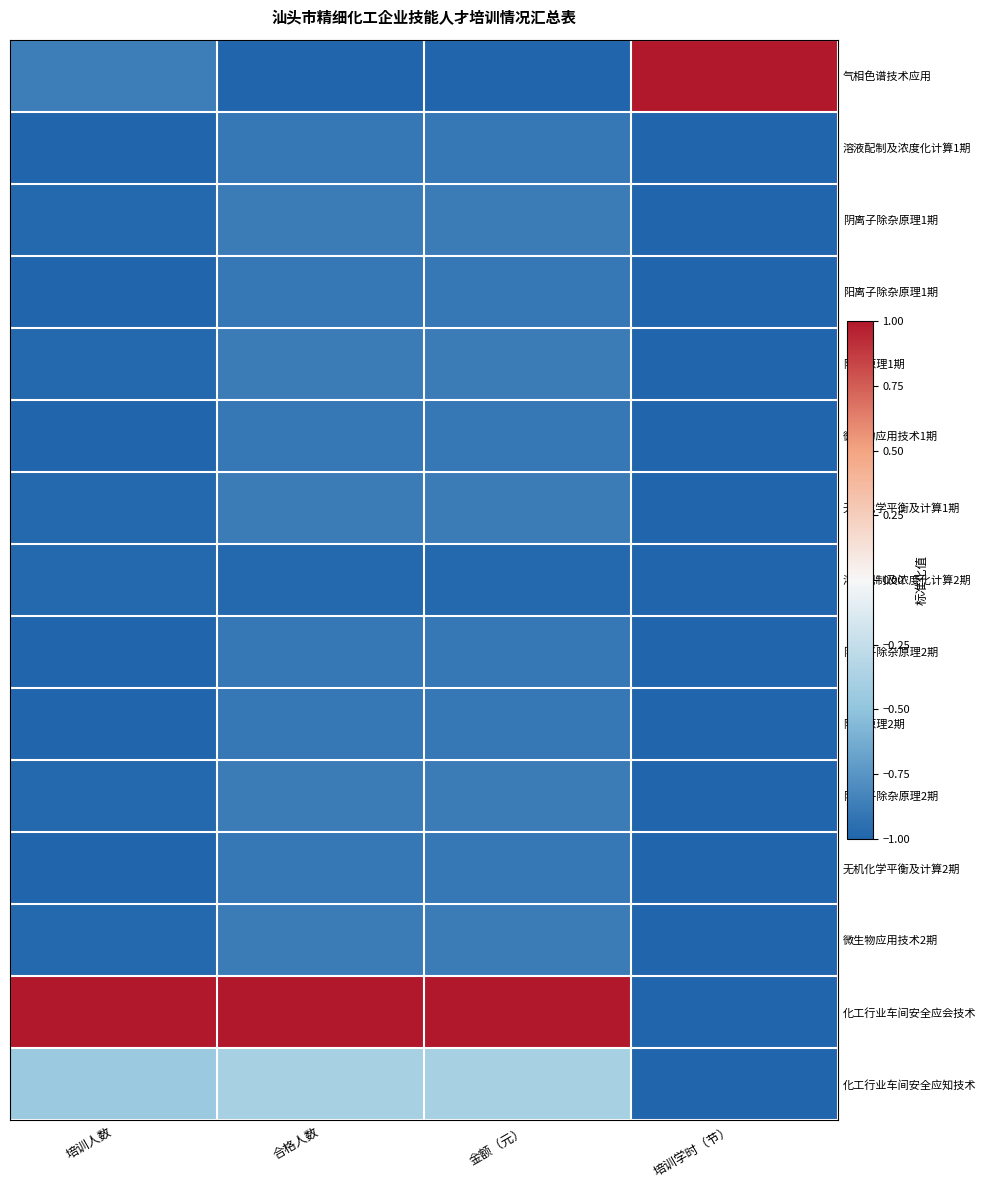

What is the total value across all series at 金额（元）?

-11.2